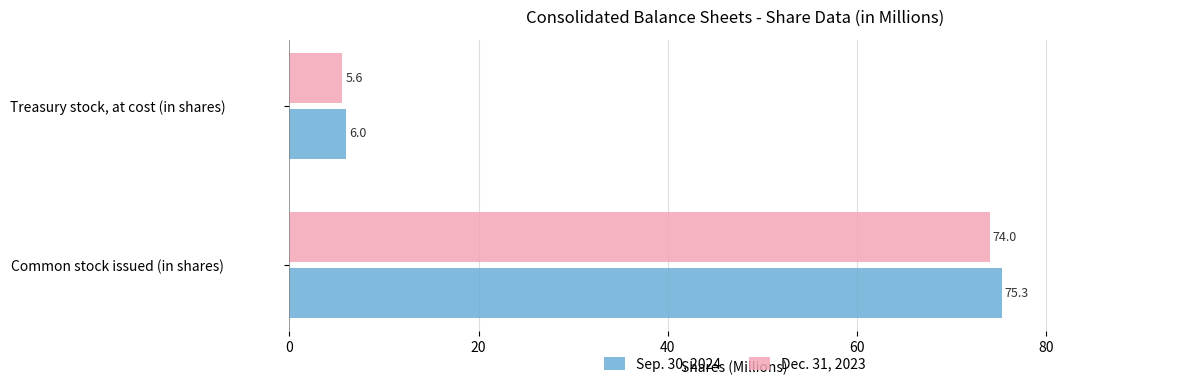

What is the difference between the Dec. 31, 2023 values at Common stock issued (in shares) and Treasury stock, at cost (in shares)?

68.4